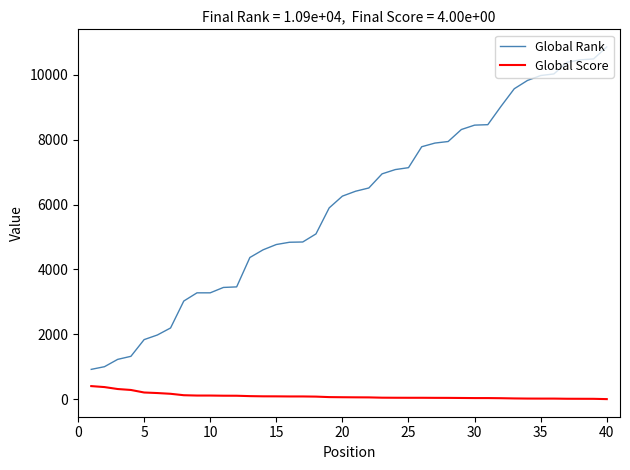

True or false: Global Rank and Global Score intersect in this chart.

False